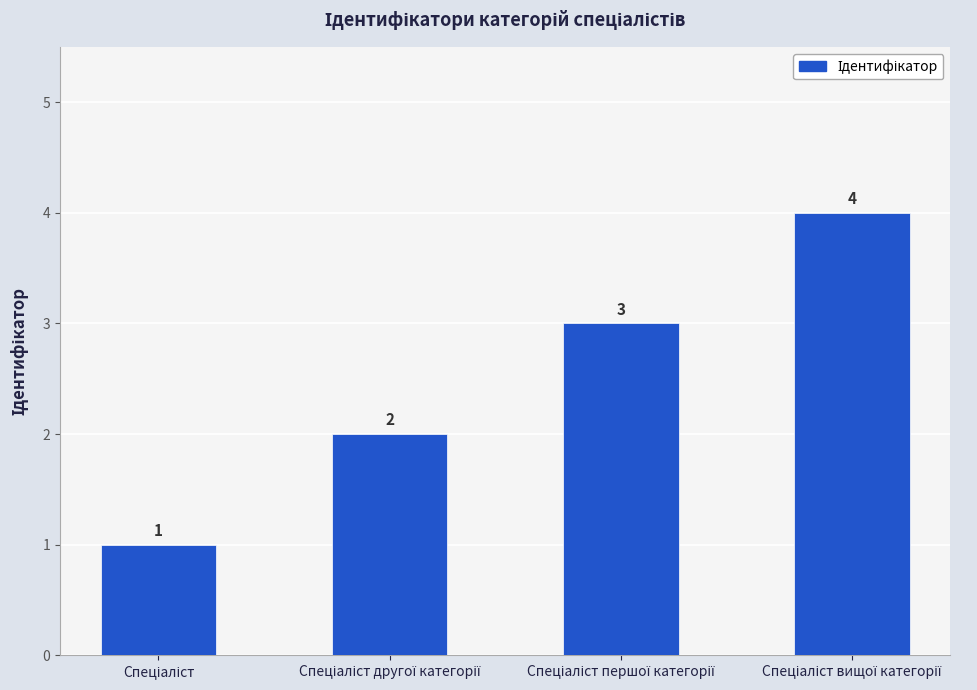

What is the value of the 2nd bar from the left?

2